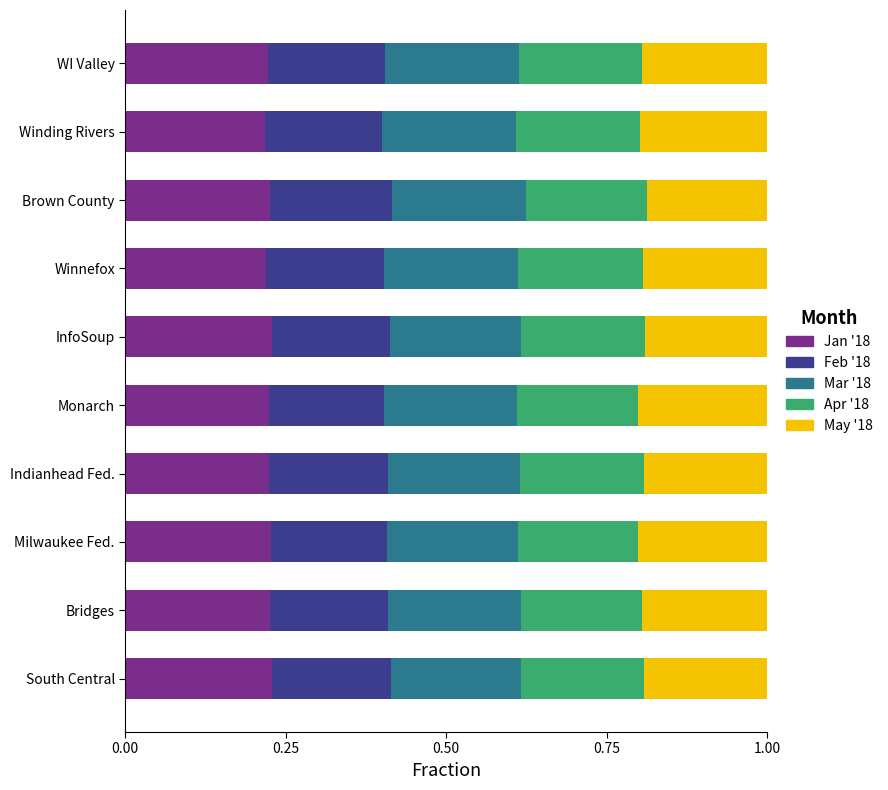

What is the total value across all series at Monarch?

1.0